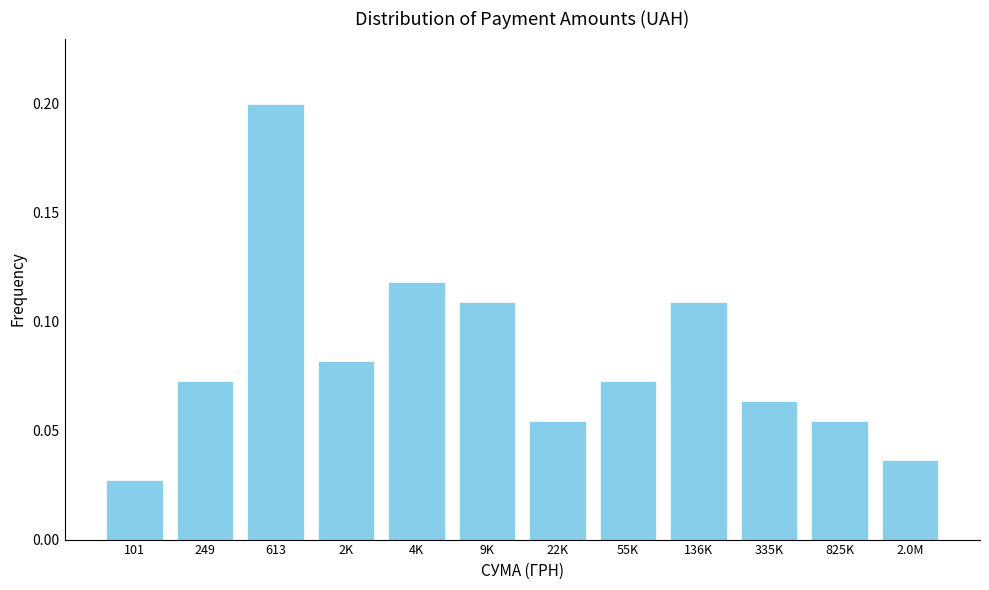

What is the sum of all values?

1.0